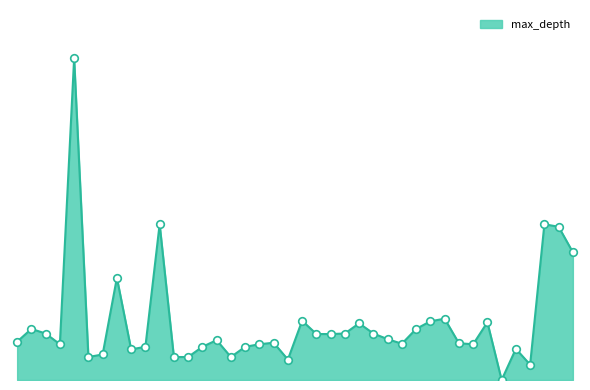

Does the chart have visible grid lines?

No